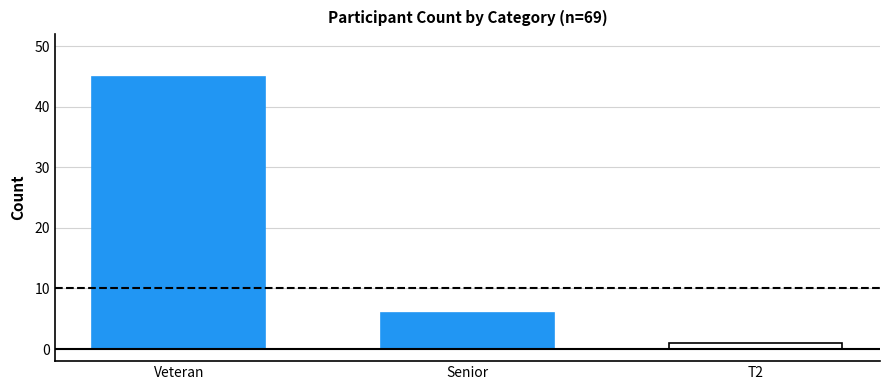

Does the chart contain any negative values?

No